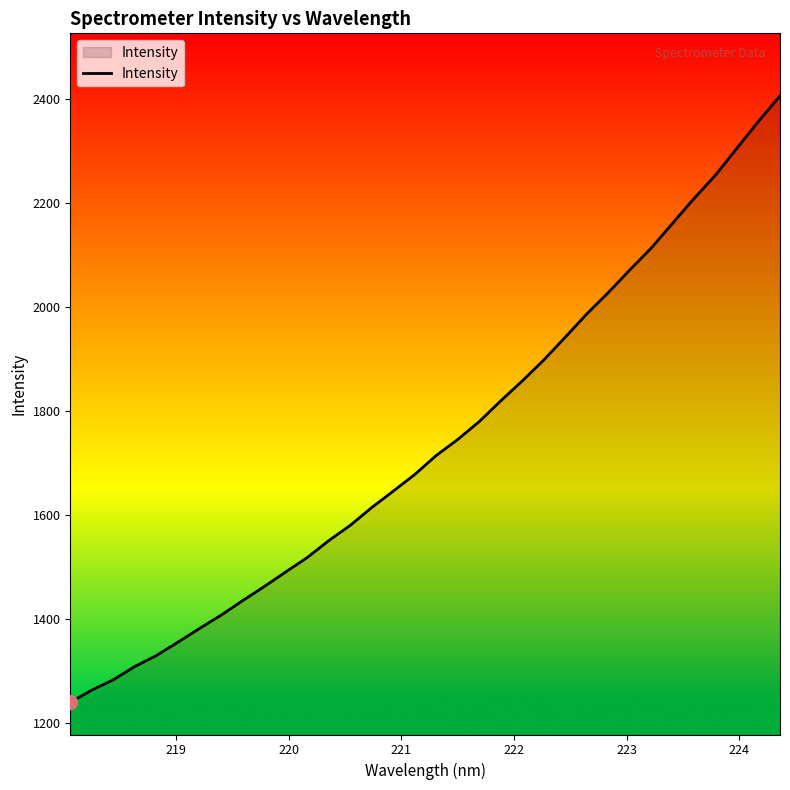

What is the difference between the maximum and minimum values?

1165.5